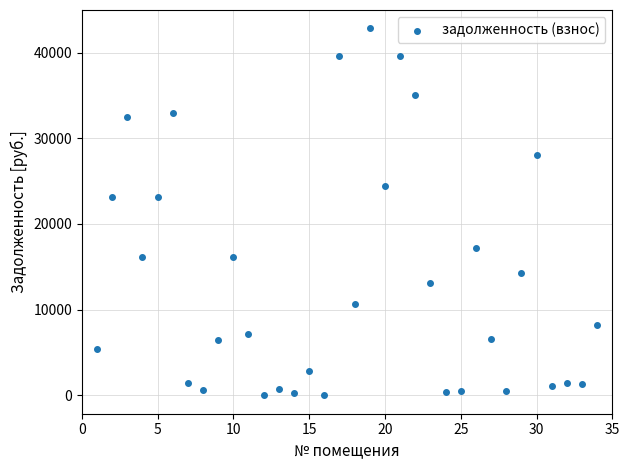

What is the range of Y values (max minus min)?

42826.8